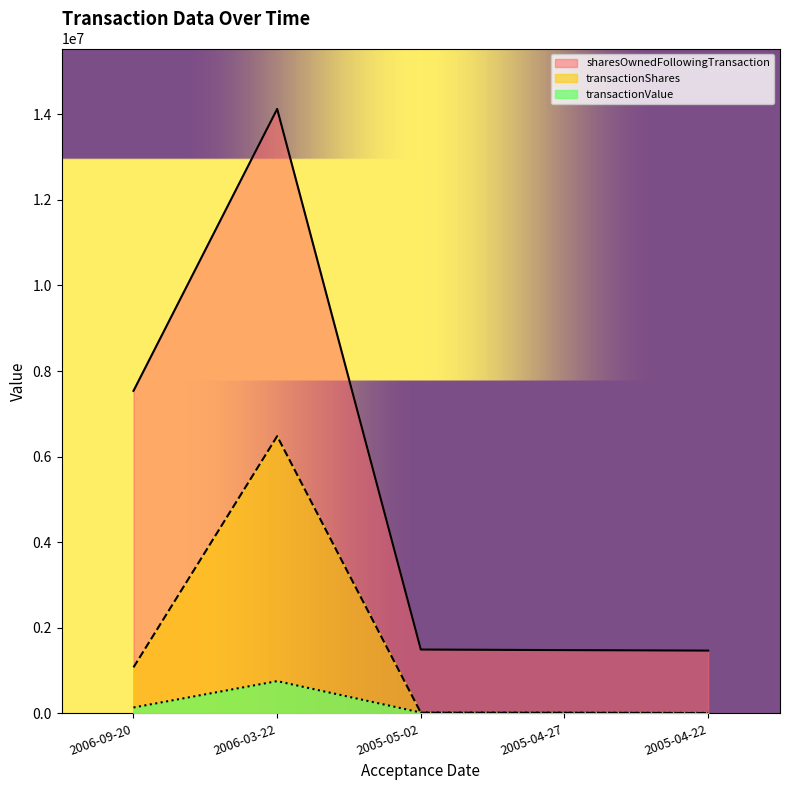

How many times do transactionValue and transactionShares cross each other?

1